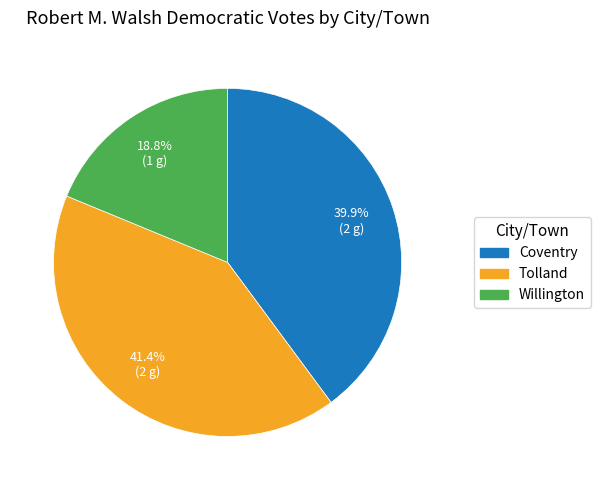

To the nearest percent, what portion does Tolland represent?

41%